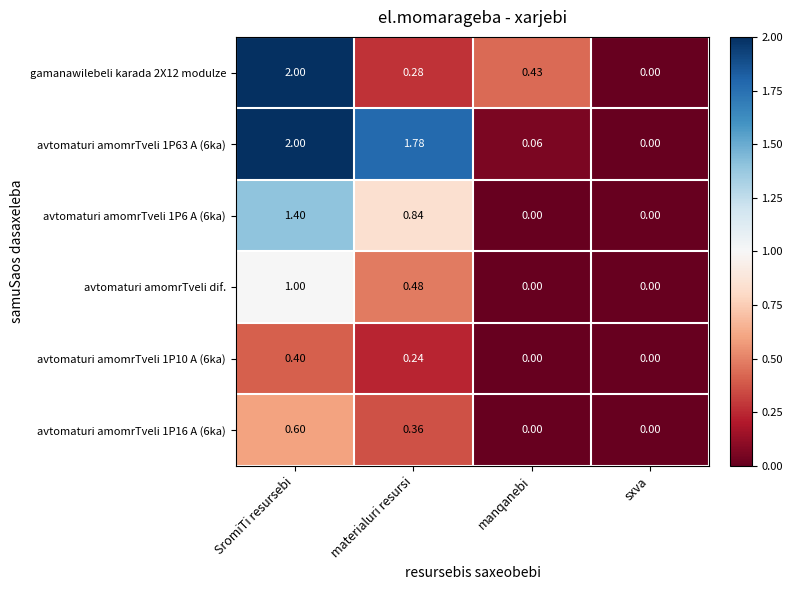

At which category is the sum across all series the highest?

SromiTi resursebi